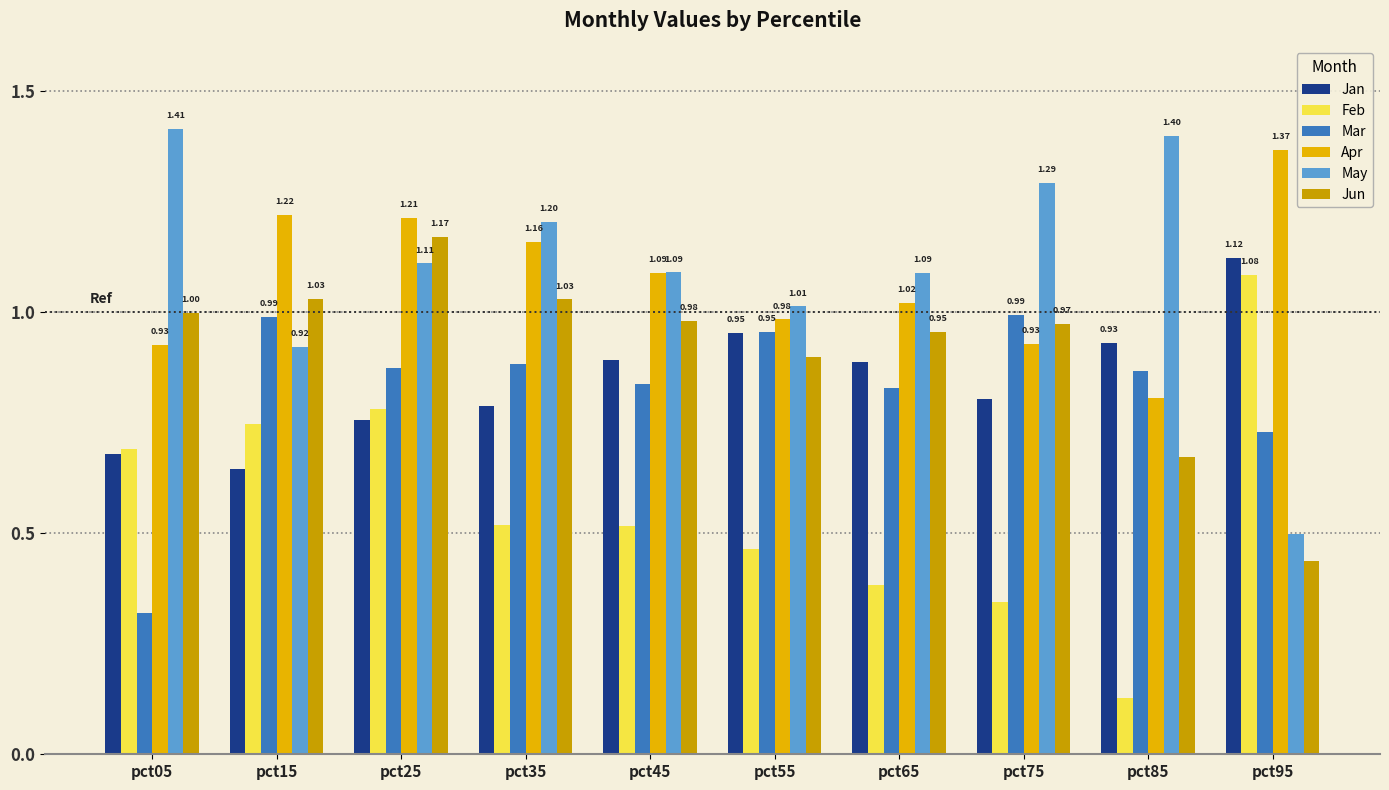

What is the sum of all Jun values?

9.1